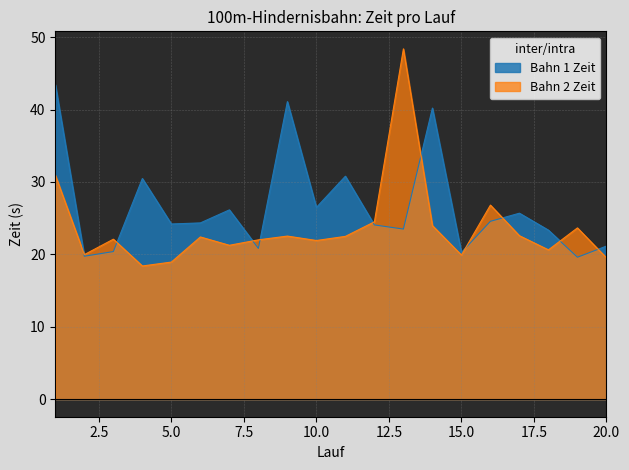

How many values in the Bahn 1 Zeit series are below 24?

8